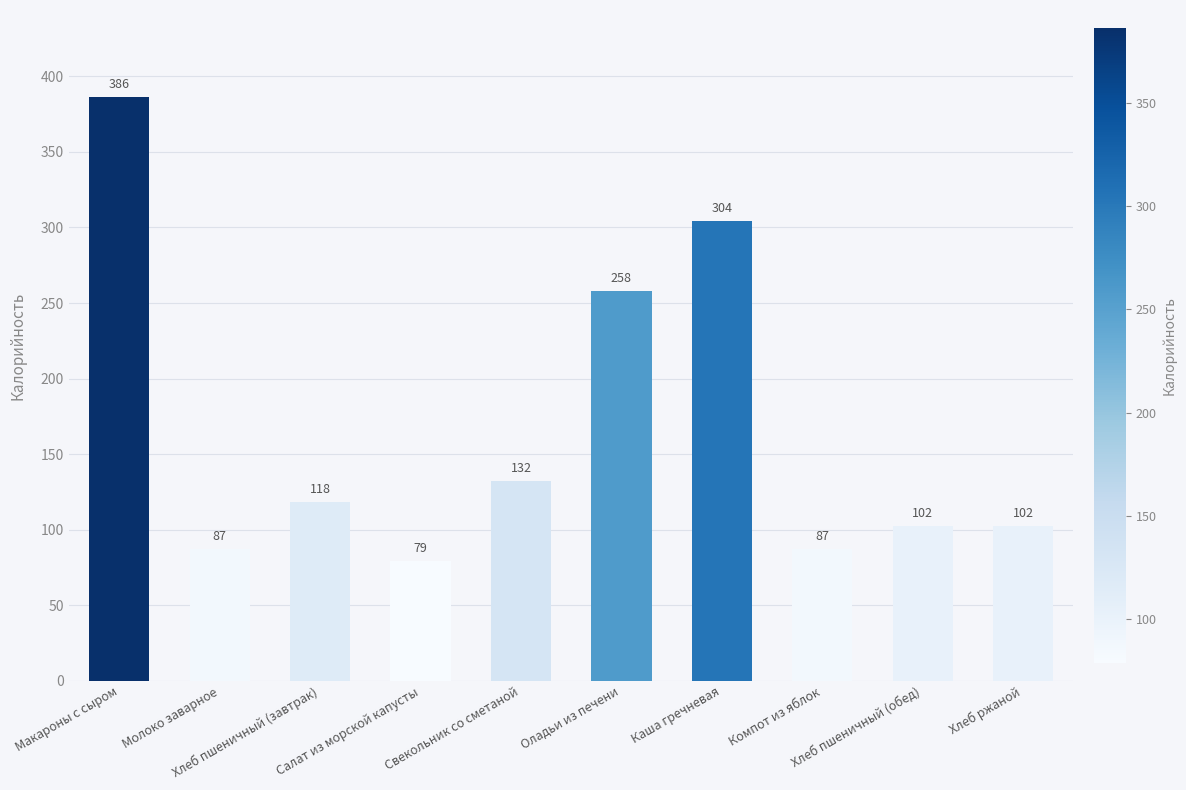

Read the value at Макароны с сыром.

386.0